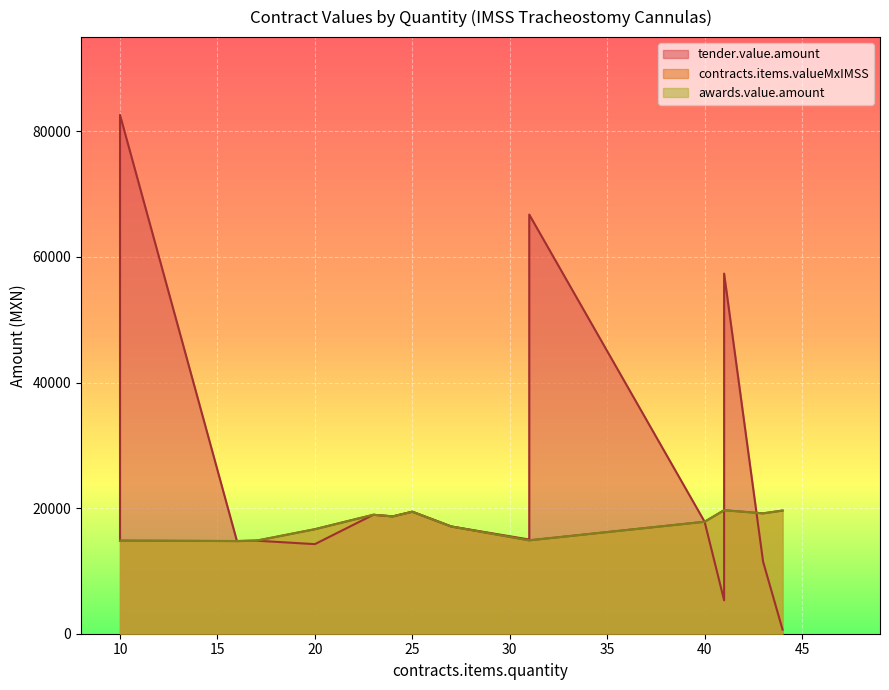

What is the maximum value shown in the chart?

82623.0